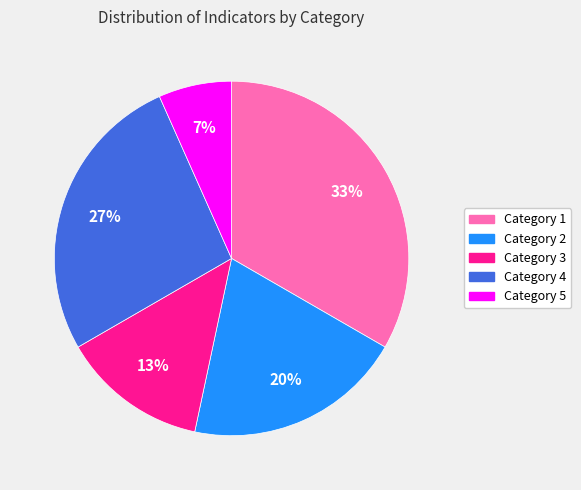

Between Category 3 and Category 4, which is larger?

Category 4